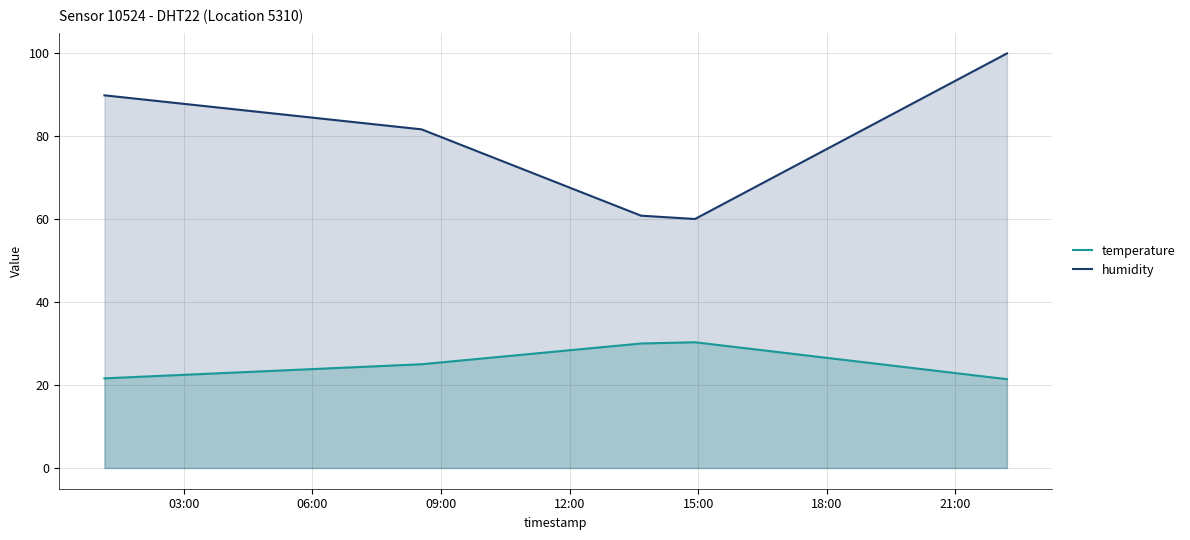

True or false: humidity and temperature intersect in this chart.

False